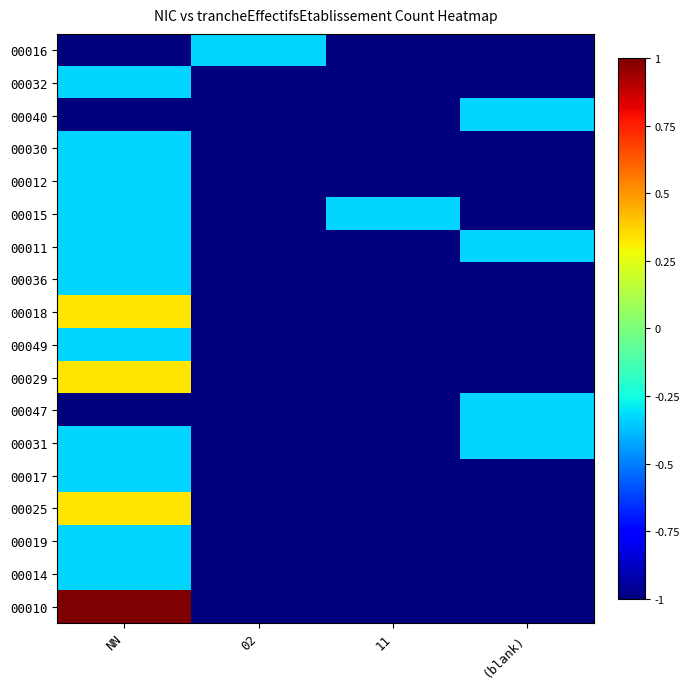

Reading left to right, transcribe all the data shown in this chart.

00016: NN=-1.0	02=-0.3	11=-1.0	(blank)=-1.0
00032: NN=-0.3	02=-1.0	11=-1.0	(blank)=-1.0
00040: NN=-1.0	02=-1.0	11=-1.0	(blank)=-0.3
00030: NN=-0.3	02=-1.0	11=-1.0	(blank)=-1.0
00012: NN=-0.3	02=-1.0	11=-1.0	(blank)=-1.0
00015: NN=-0.3	02=-1.0	11=-0.3	(blank)=-1.0
00011: NN=-0.3	02=-1.0	11=-1.0	(blank)=-0.3
00036: NN=-0.3	02=-1.0	11=-1.0	(blank)=-1.0
00018: NN=0.3	02=-1.0	11=-1.0	(blank)=-1.0
00049: NN=-0.3	02=-1.0	11=-1.0	(blank)=-1.0
00029: NN=0.3	02=-1.0	11=-1.0	(blank)=-1.0
00047: NN=-1.0	02=-1.0	11=-1.0	(blank)=-0.3
00031: NN=-0.3	02=-1.0	11=-1.0	(blank)=-0.3
00017: NN=-0.3	02=-1.0	11=-1.0	(blank)=-1.0
00025: NN=0.3	02=-1.0	11=-1.0	(blank)=-1.0
00019: NN=-0.3	02=-1.0	11=-1.0	(blank)=-1.0
00014: NN=-0.3	02=-1.0	11=-1.0	(blank)=-1.0
00010: NN=1.0	02=-1.0	11=-1.0	(blank)=-1.0